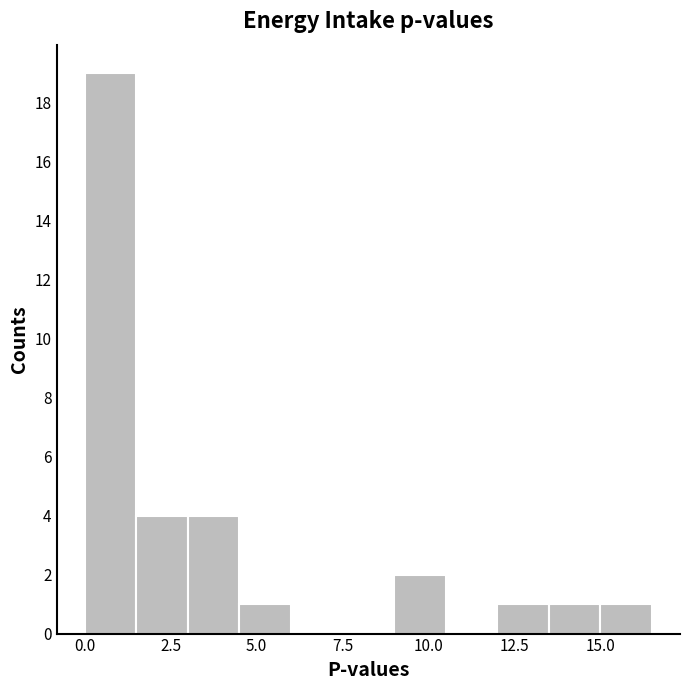

Read against the x-axis, roughly where is the centre of the tallest bar?

1.0